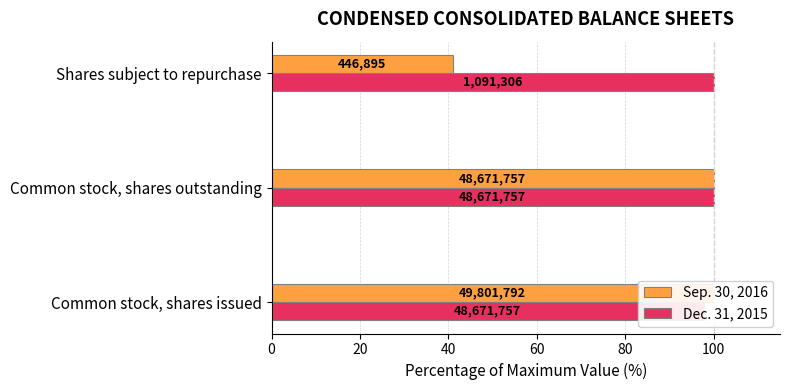

What is the difference between the maximum and minimum values in the Sep. 30, 2016 series?

59.0